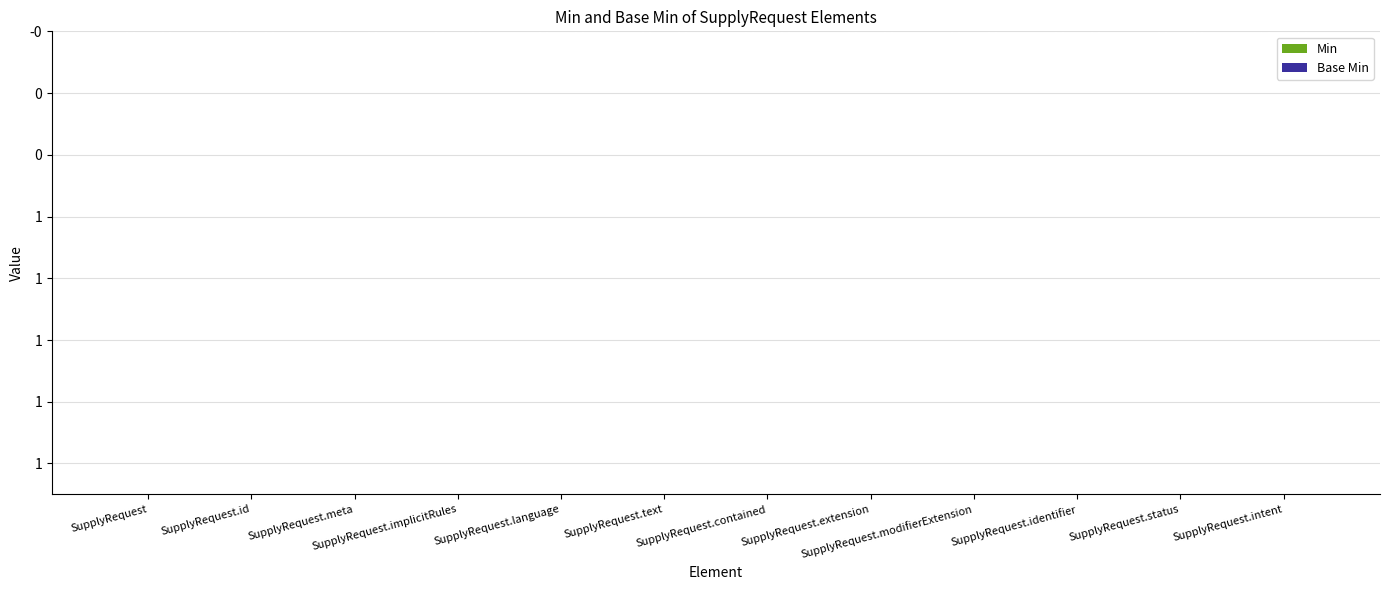

How many values in the Min series exceed 0?

1